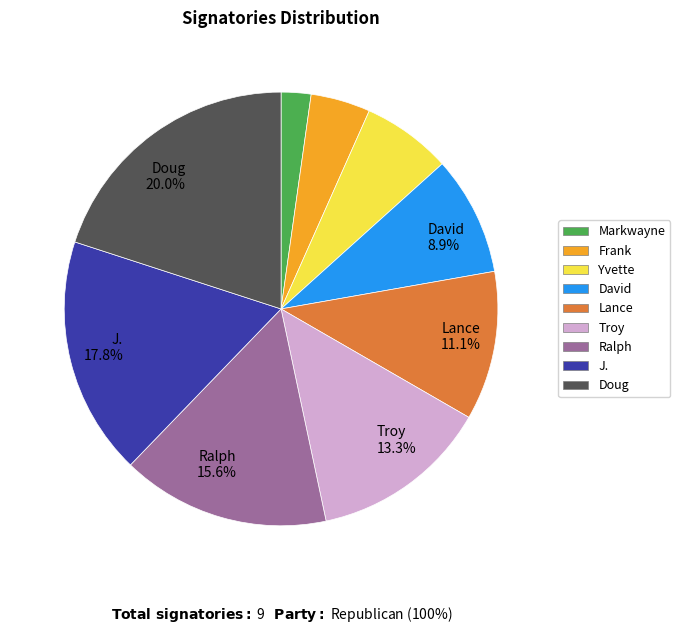

True or false: Frank accounts for 4% of the total.

True